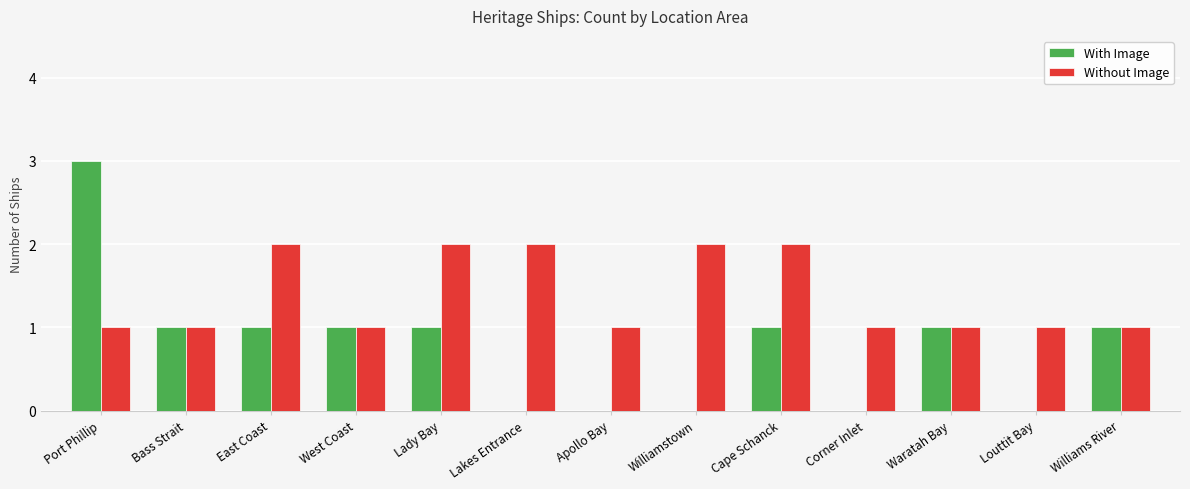

How many groups of bars are there?

13